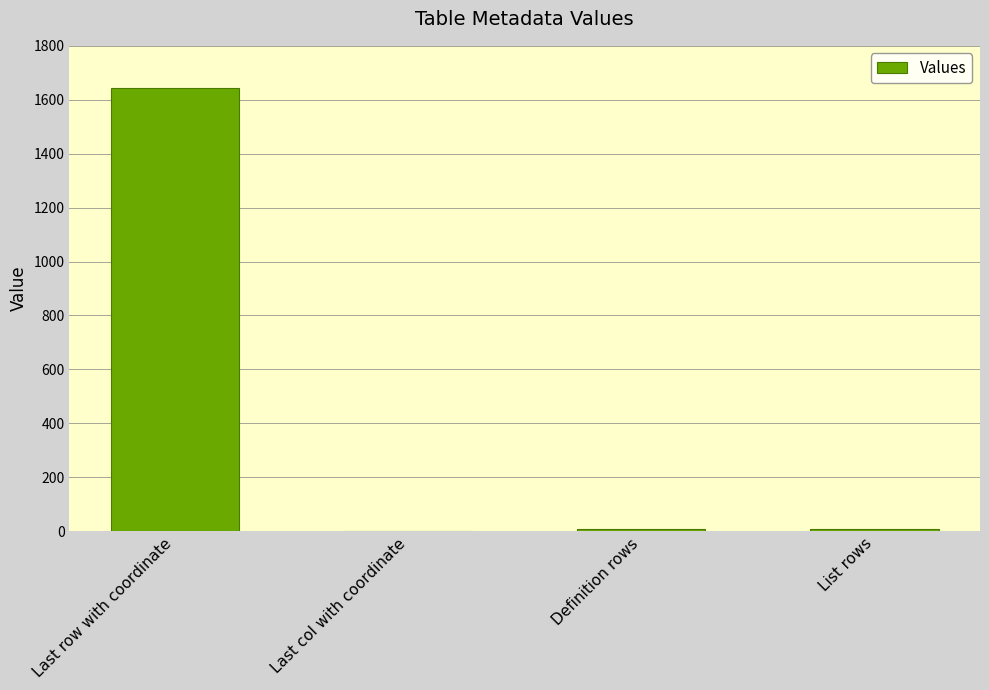

How many series are shown in this chart?

1